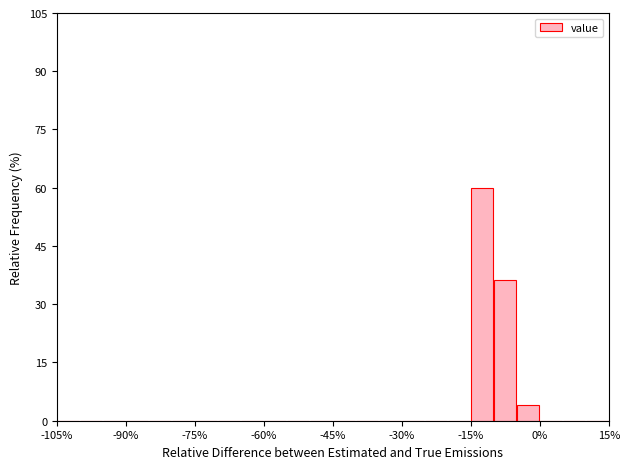

Read against the x-axis, roughly where is the centre of the tallest bar?

-12